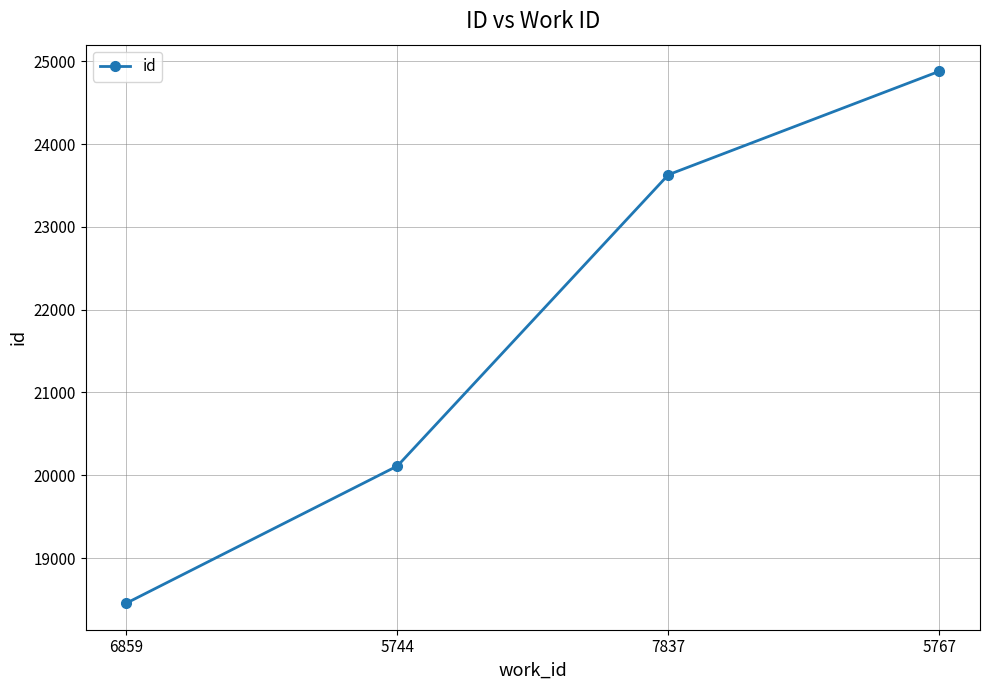

At which label is the value closest to 21668?

5744